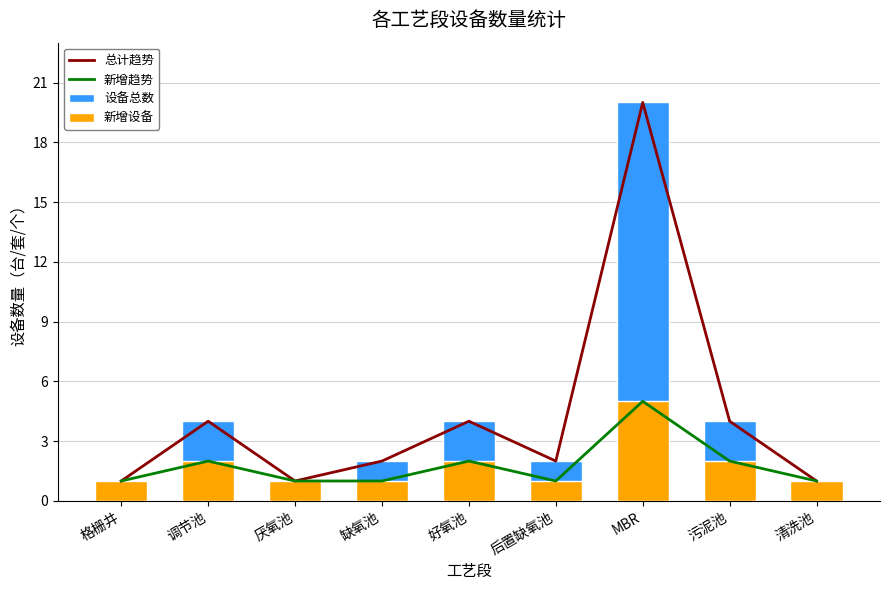

At how many categories does at least one series exceed 6?

1